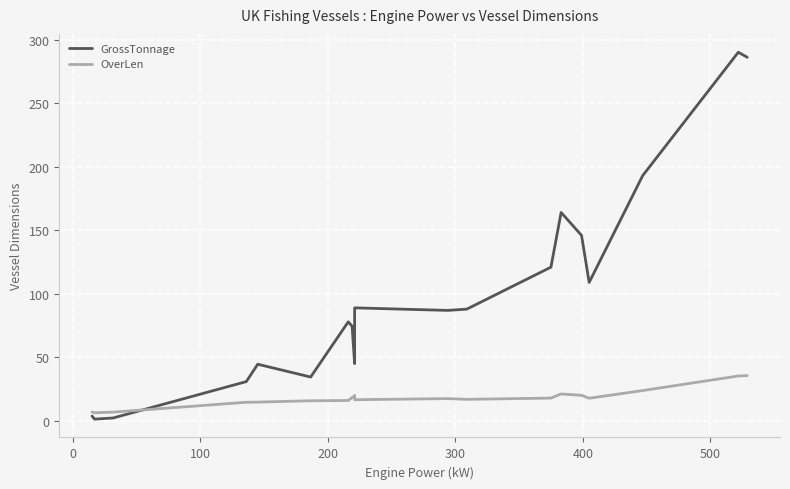

How many intersections are there between OverLen and GrossTonnage?

1